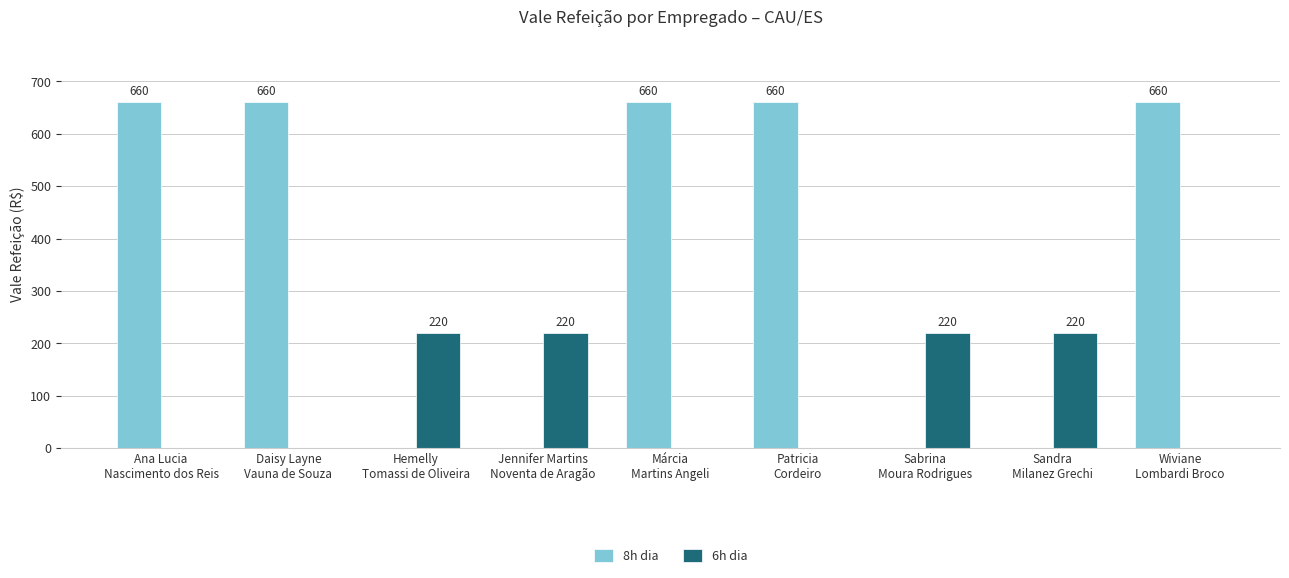

The value of 6h dia at Márcia
Martins Angeli is 150. True or false?

False